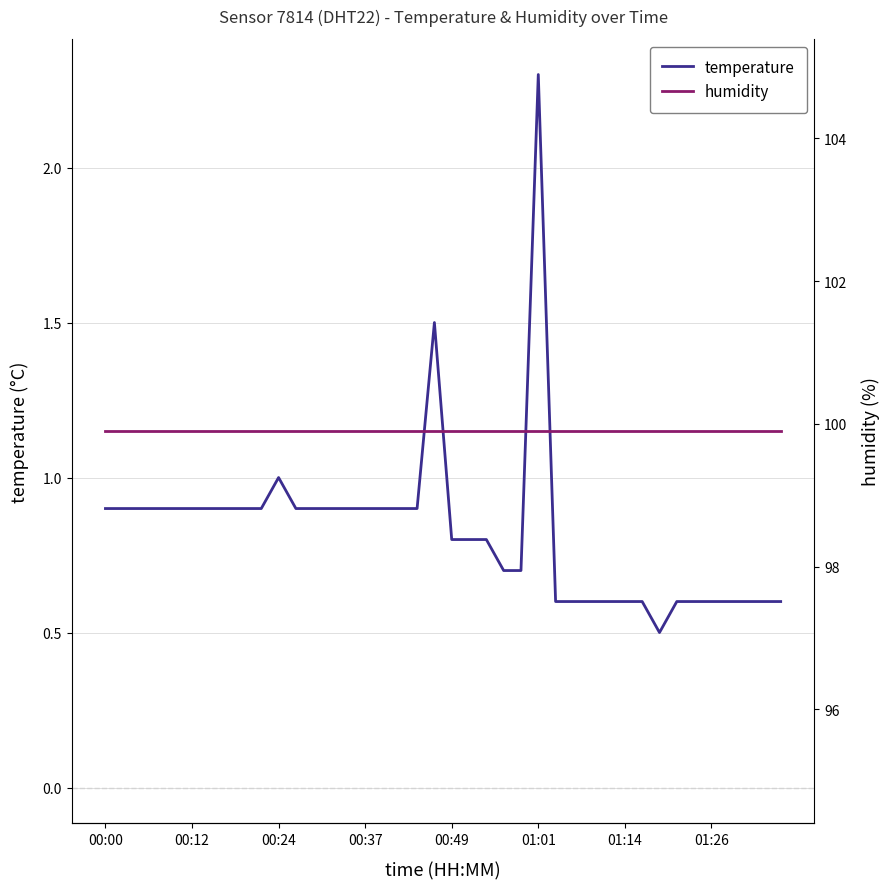

What are all the series names shown in the legend?

temperature, humidity